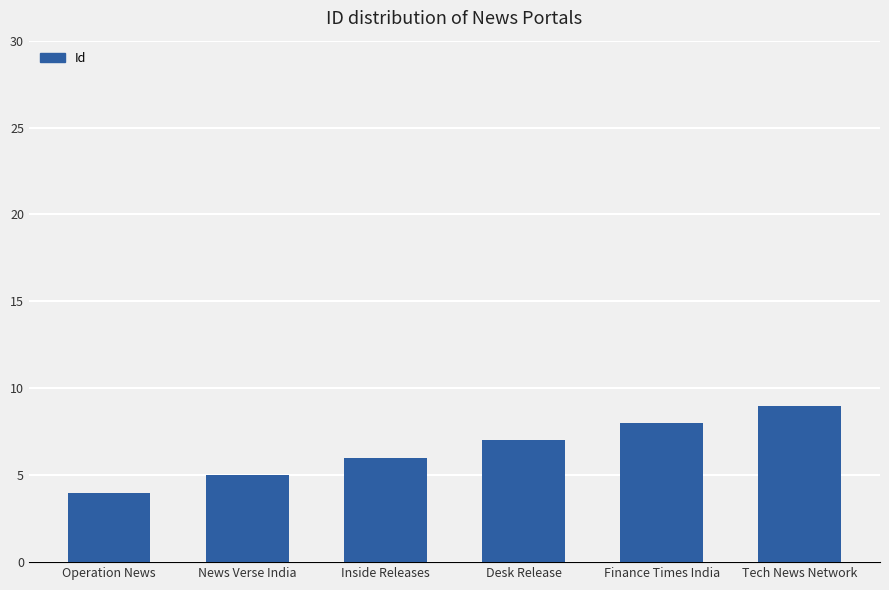

Rank the categories by value from highest to lowest.

Tech News Network, Finance Times India, Desk Release, Inside Releases, News Verse India, Operation News